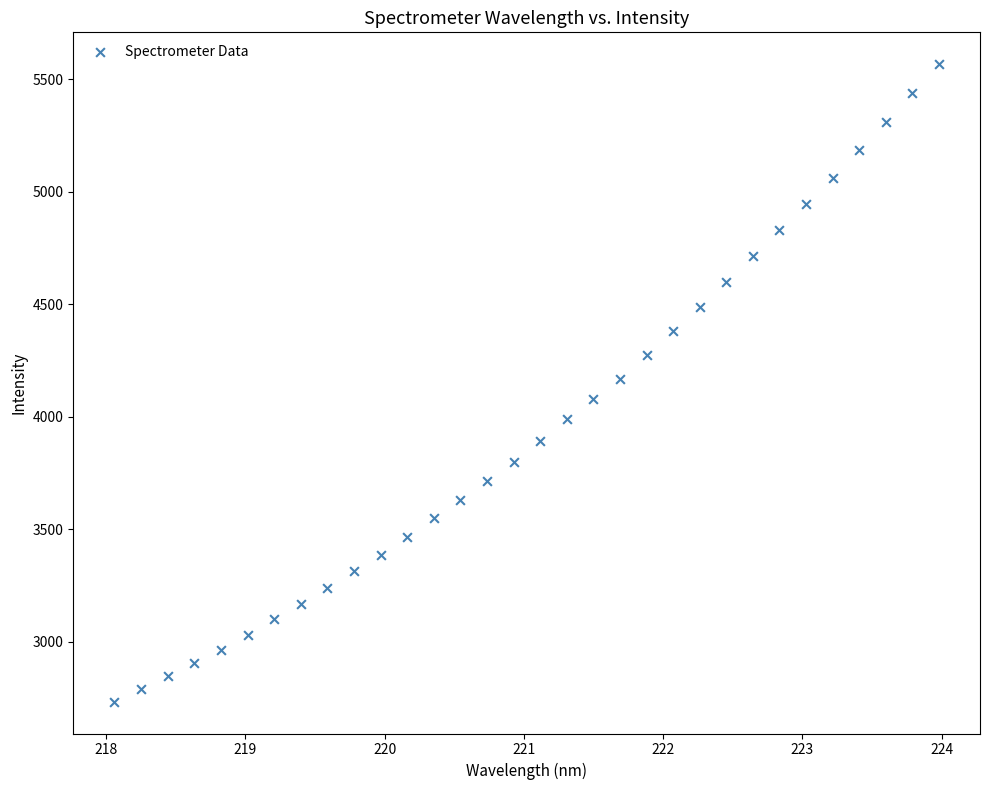

What is the range of Y values (max minus min)?

2832.3